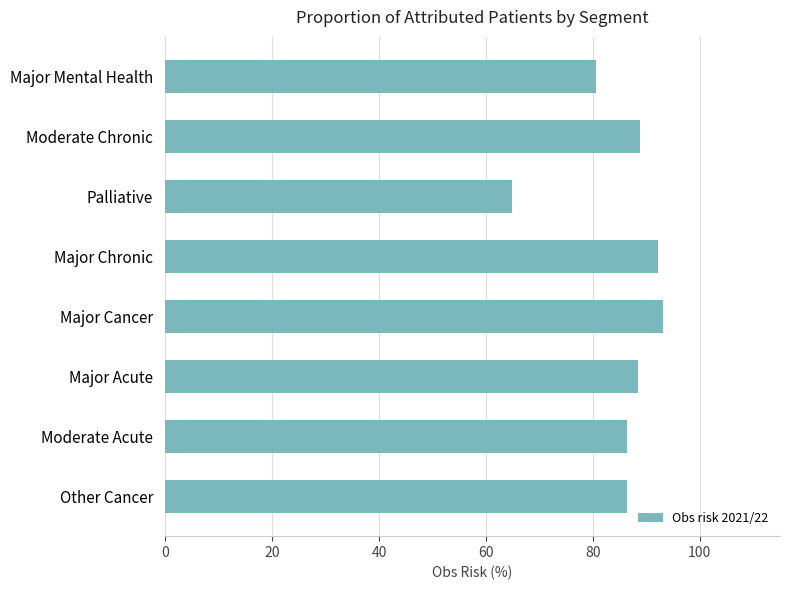

Approximately how many times larger is the value at Major Chronic compared to Moderate Acute?

1.1